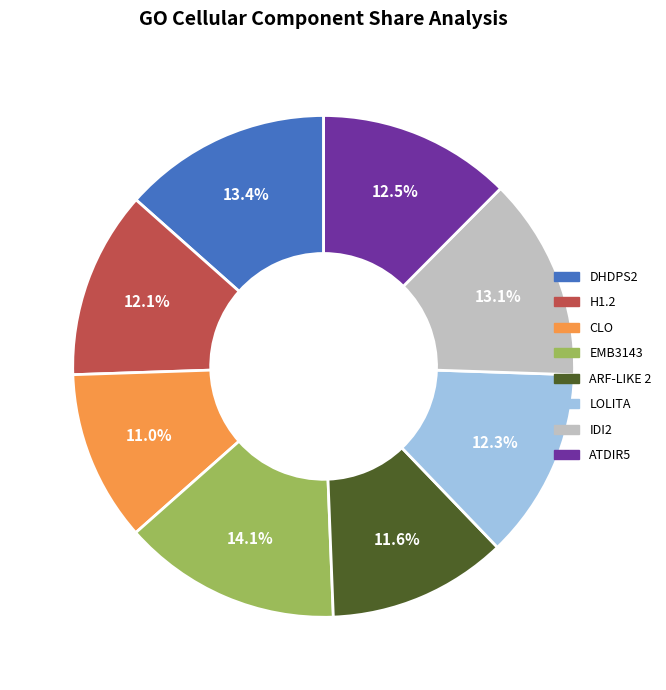

Count the number of slices in the pie.

8